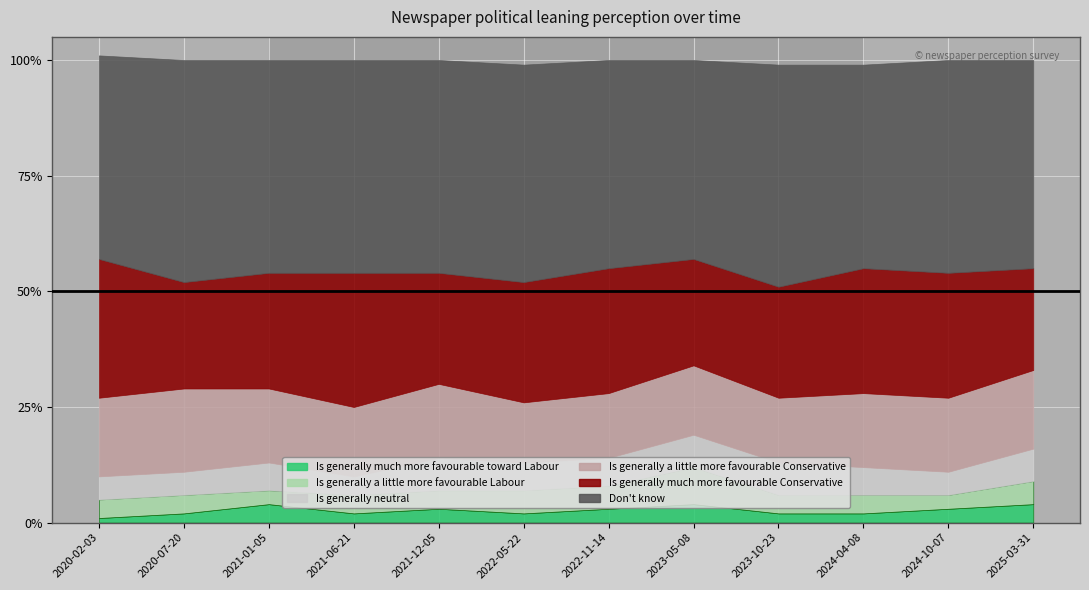

Rank the categories by Is generally a little more favourable Conservative value from highest to lowest.

2020-07-20, 2020-02-03, 2025-03-31, 2021-01-05, 2021-12-05, 2024-04-08, 2024-10-07, 2021-06-21, 2023-05-08, 2022-11-14, 2023-10-23, 2022-05-22